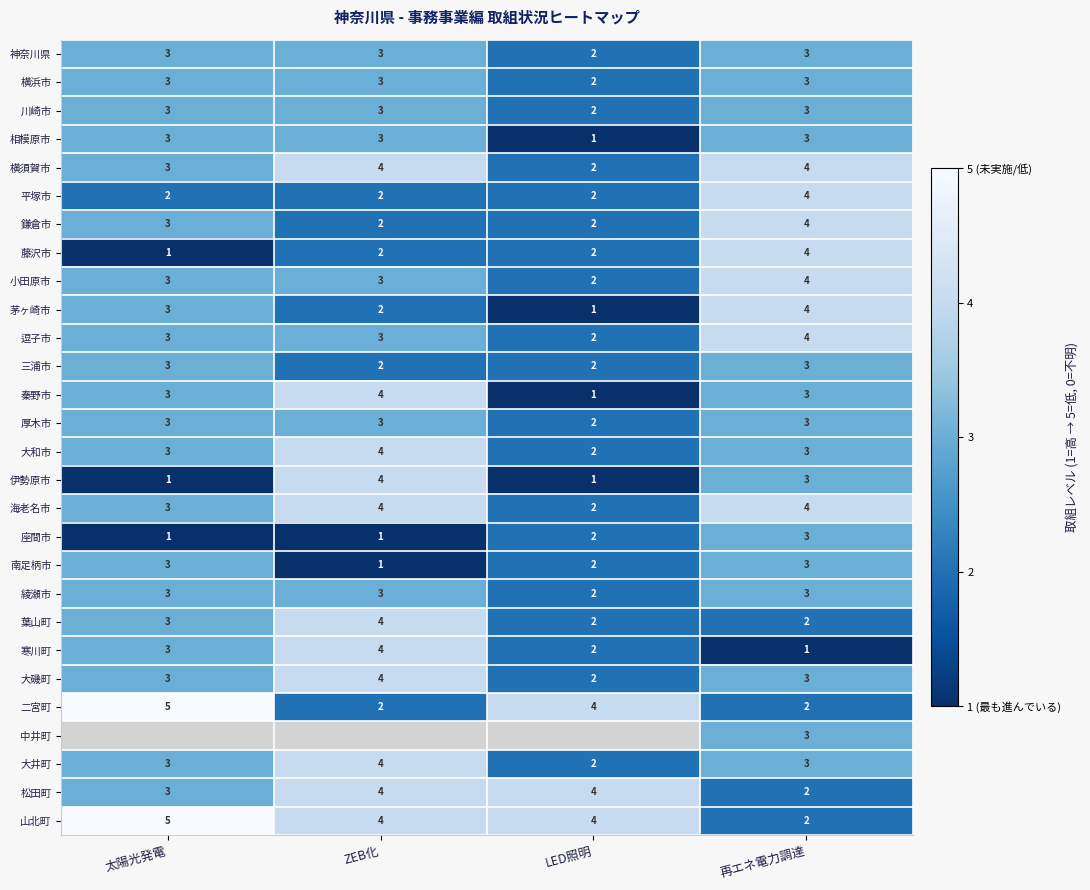

What is the sum of all 平塚市 values?

10